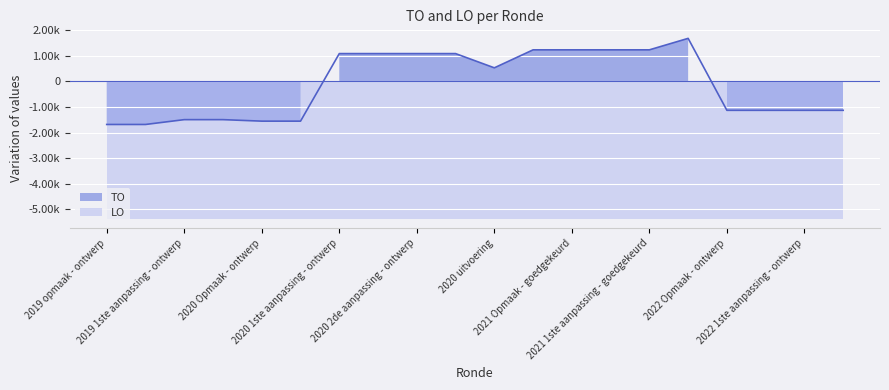

How many interior local valleys (lower than both neighbors) does the data have?

1